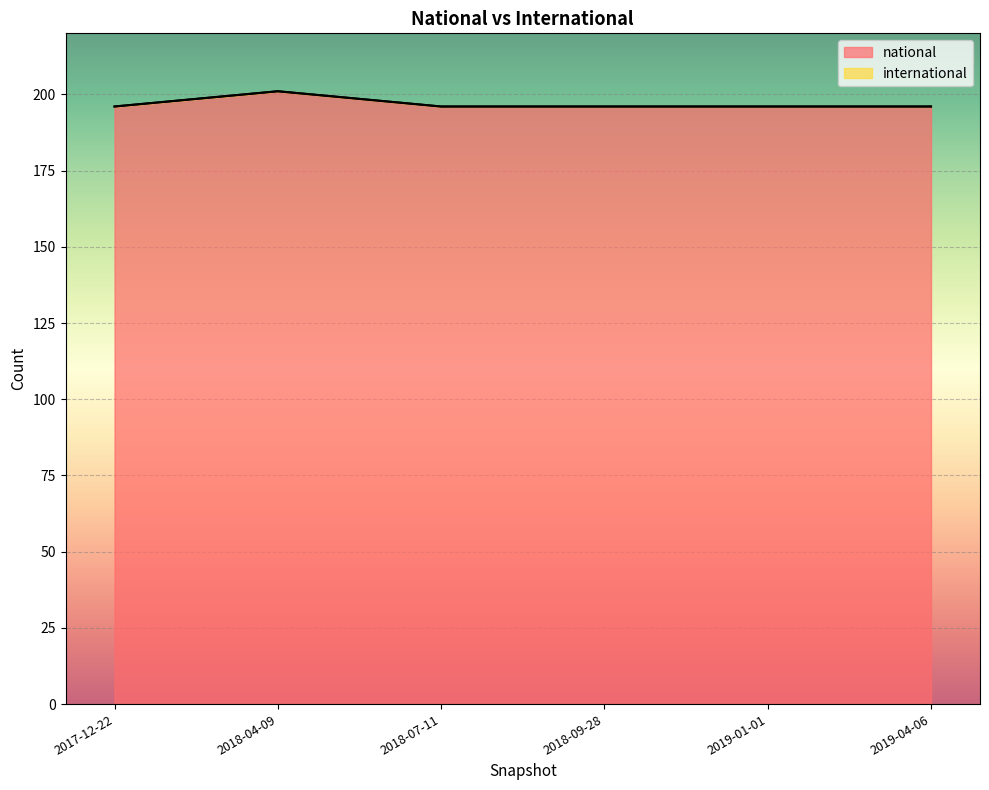

What is the greatest value displayed?

201